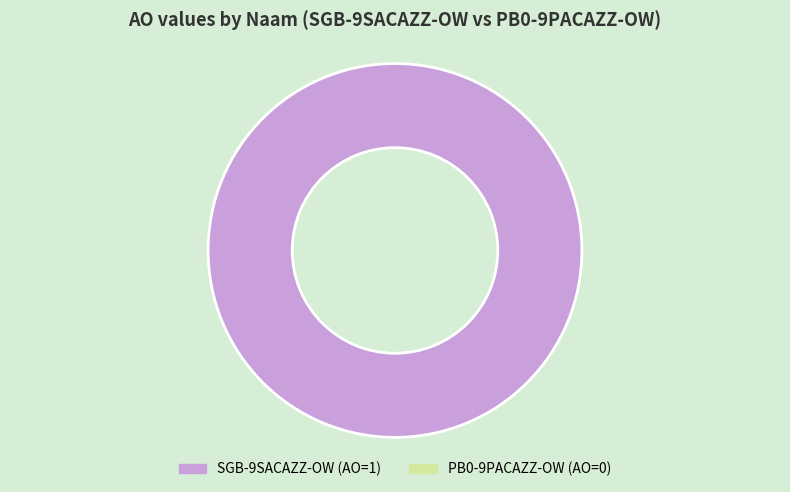

Is there any slice that represents more than half of the pie?

Yes